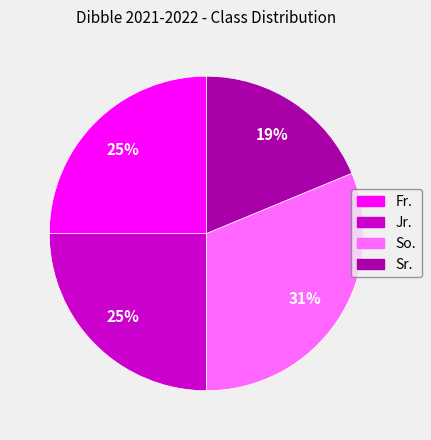

Which category has the biggest portion of the pie?

So.